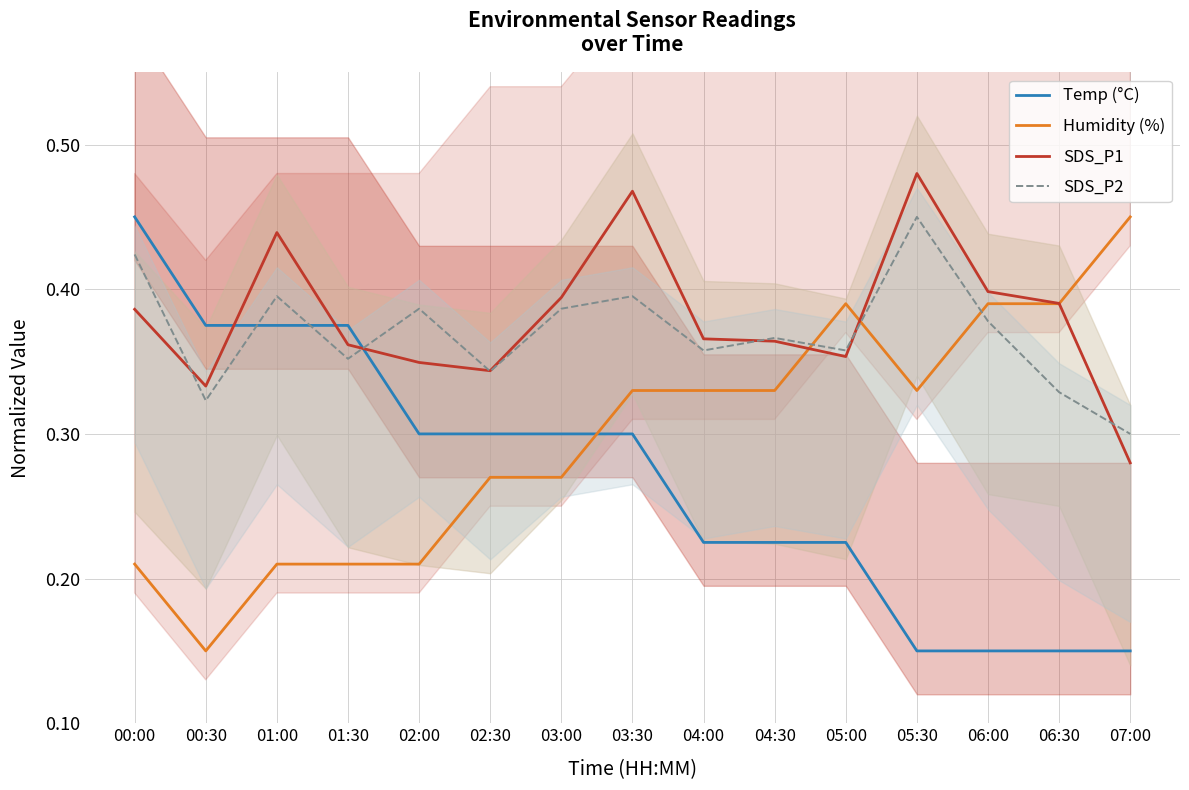

Is it true that Humidity (%) equals 0.1 at 00:30?

True